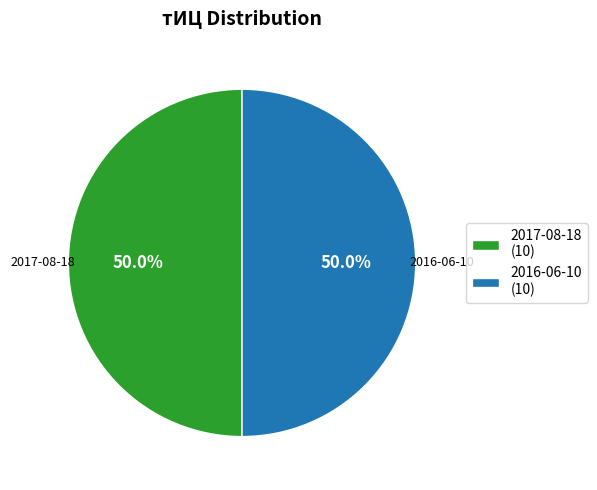

How much of the chart is everything except 2017-08-18 (10)?

50.0%